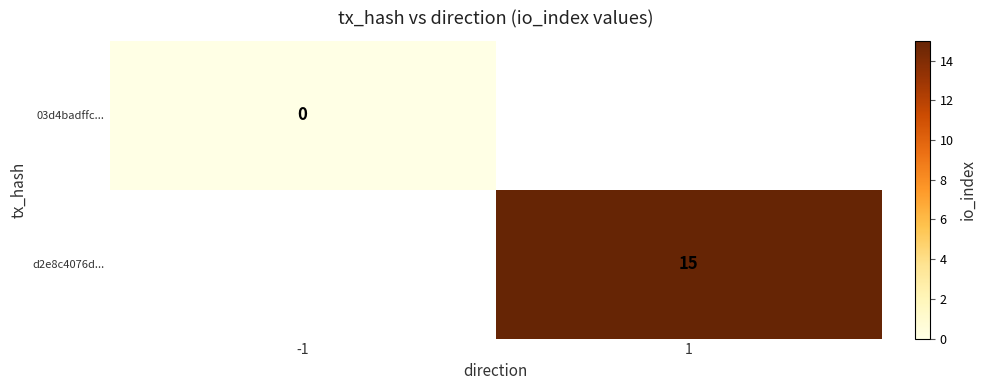

Is it true that d2e8c4076d... equals 15 at 1?

True